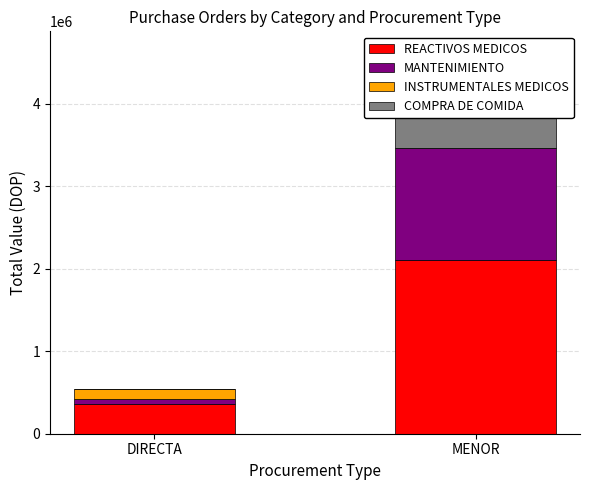

Is it true that MANTENIMIENTO equals 2107664.2 at MENOR?

False